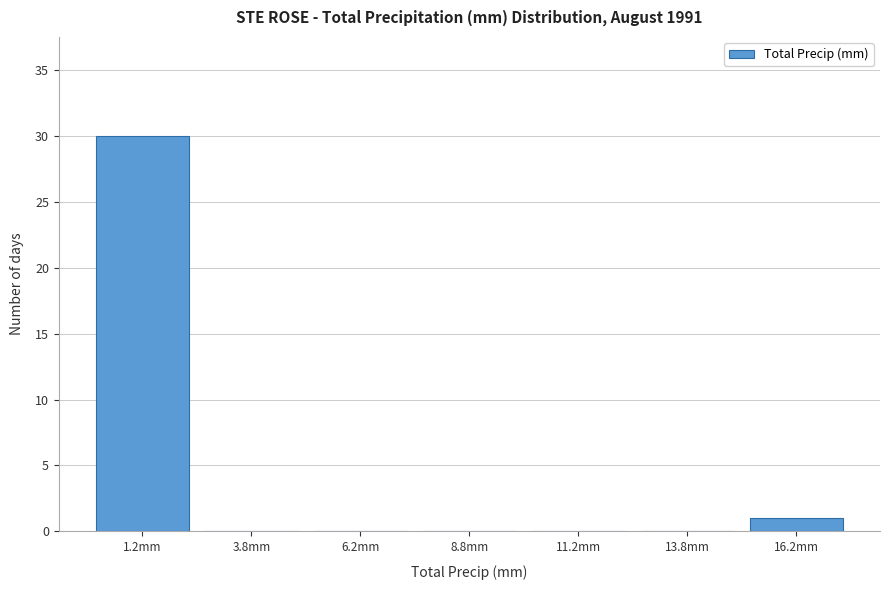

Reading left to right, list every bar in this chart as the range it spans on the x-axis followed by its height. The values are not printed on the chart, so give them approximately, as read against the axis.

0.0 to 2.5: 30
2.5 to 5.0: 0
5.0 to 7.5: 0
7.5 to 10.0: 0
10.0 to 12.5: 0
12.5 to 15.0: 0
15.0 to 17.5: 1